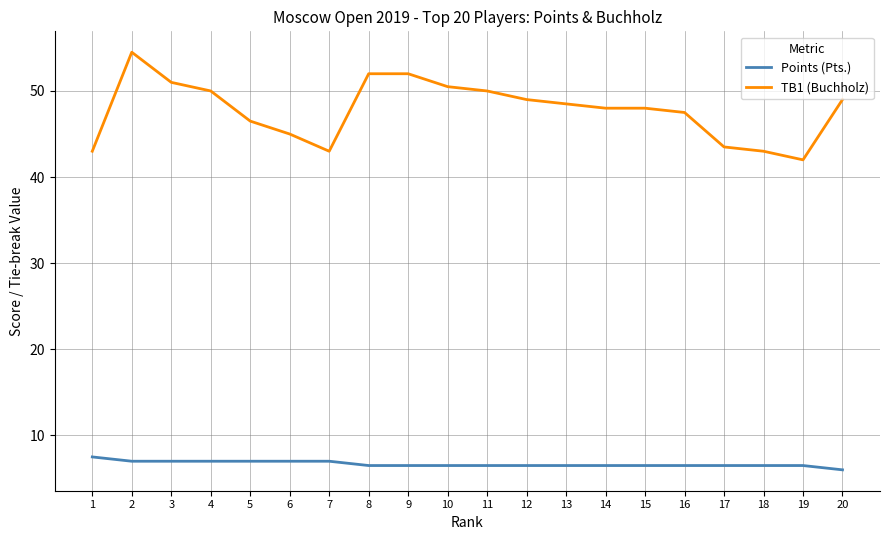

What is the sum of the TB1 (Buchholz) values at 12 and 4?

99.0